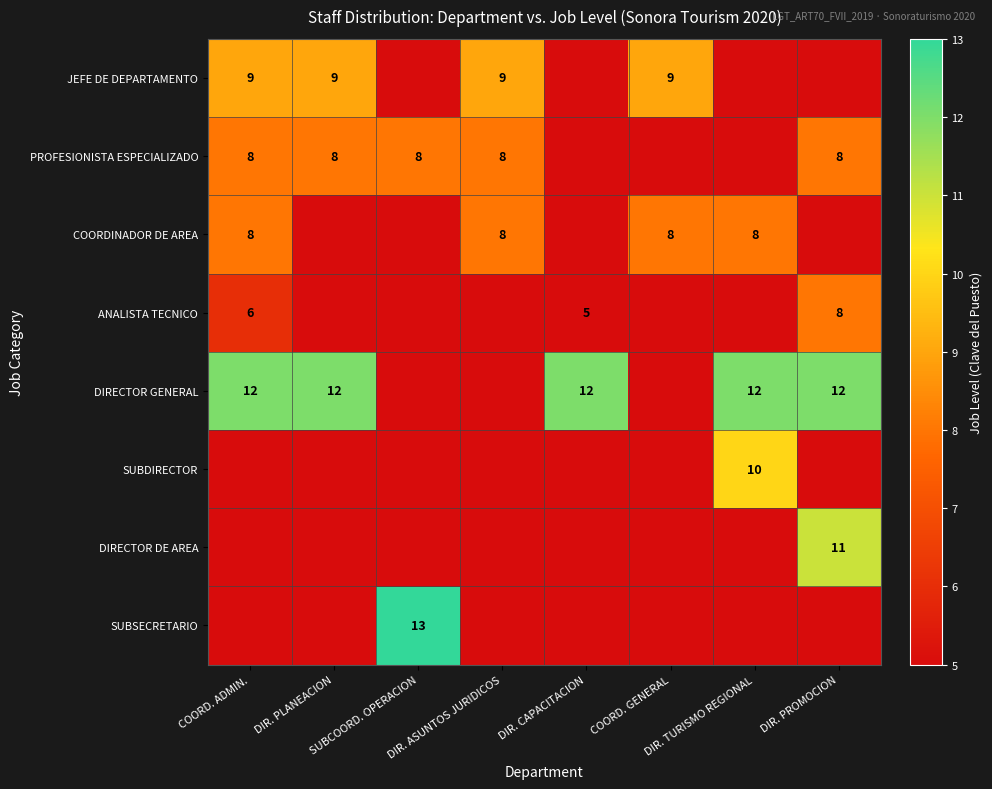

At which label does ANALISTA TECNICO reach its minimum?

DIR. CAPACITACION